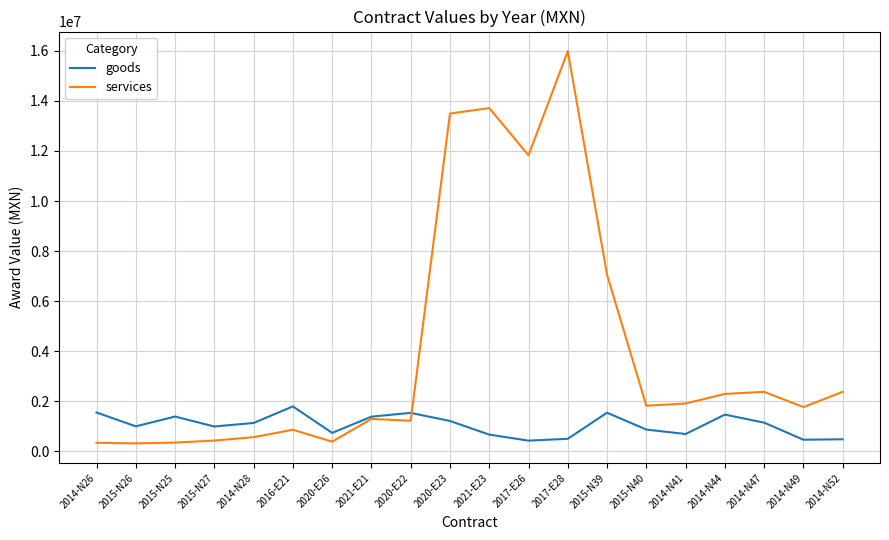

Rank the series by their average value, from highest to lowest.

services, goods